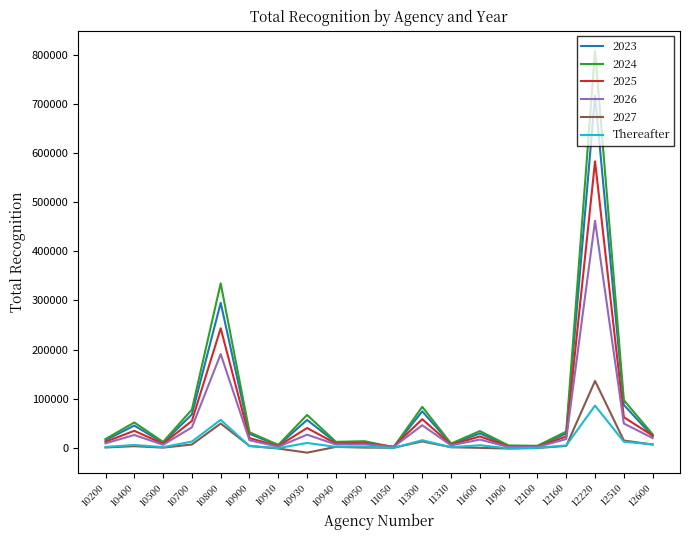

List the series in order of their peak value, lowest first.

Thereafter, 2027, 2026, 2025, 2023, 2024